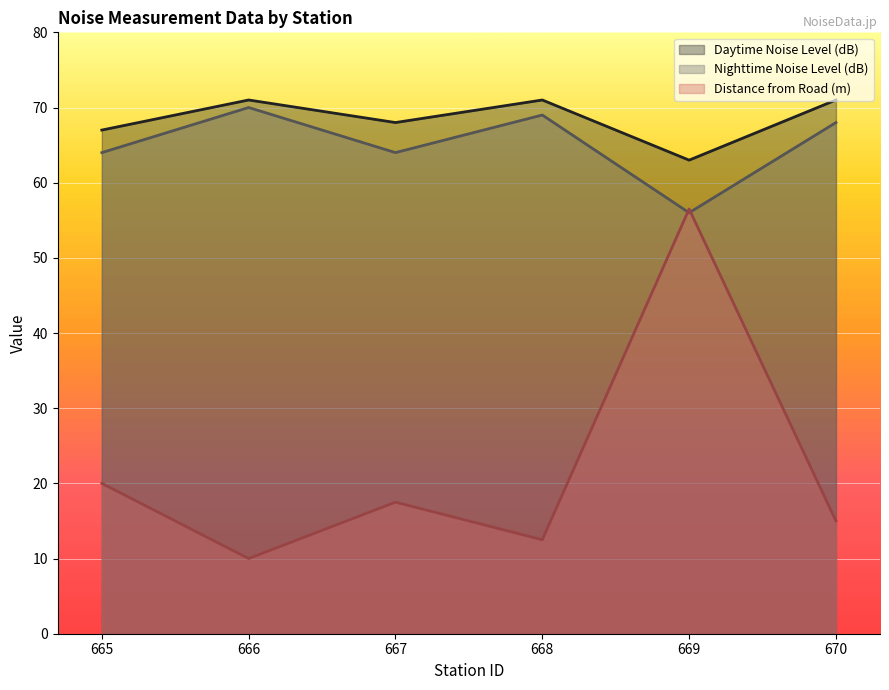

At which label is Daytime Noise Level (dB) closest to 67?

665